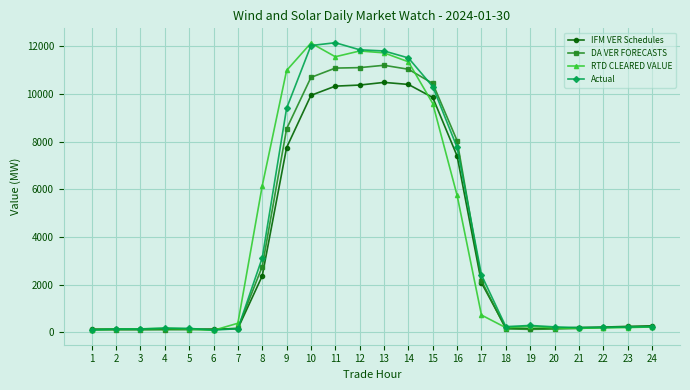

What is the maximum value for DA VER FORECASTS?

11205.7